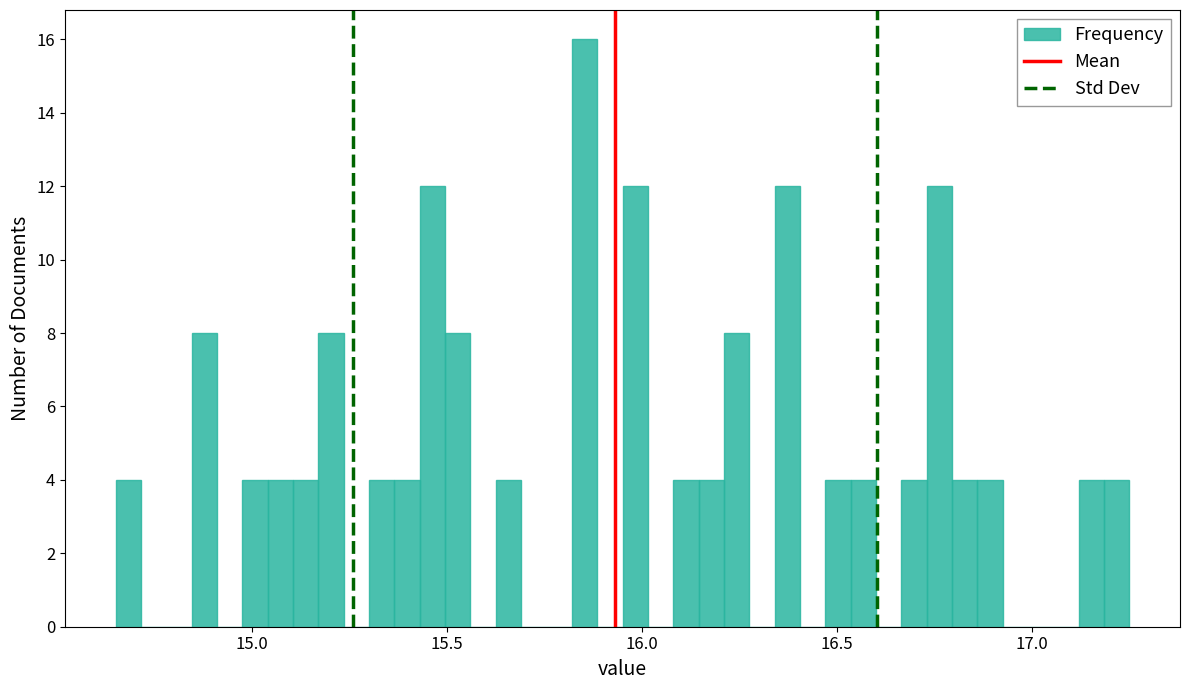

Around what value on the x-axis is the tallest bar? Give the approximate position of its centre, as read against the axis.

15.85